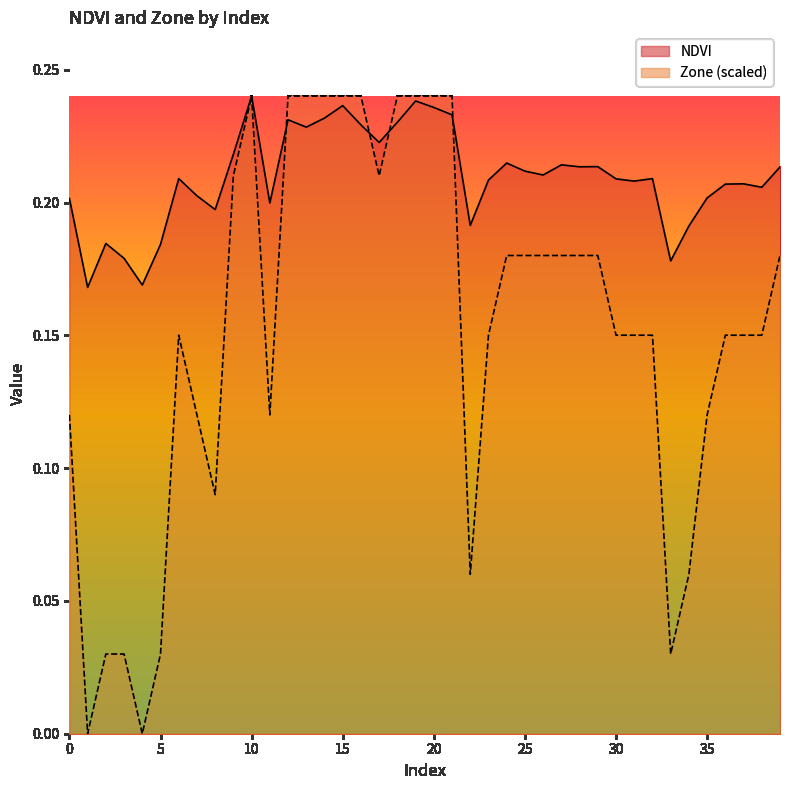

Between 24 and 33, which series saw the biggest shift?

Zone